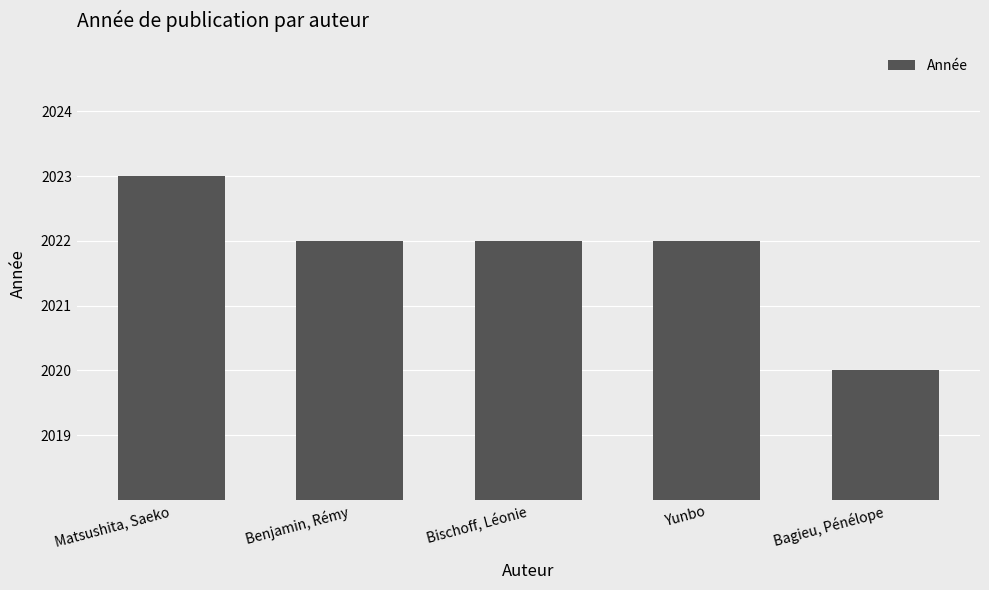

Where does the data first go above 2022?

Matsushita, Saeko